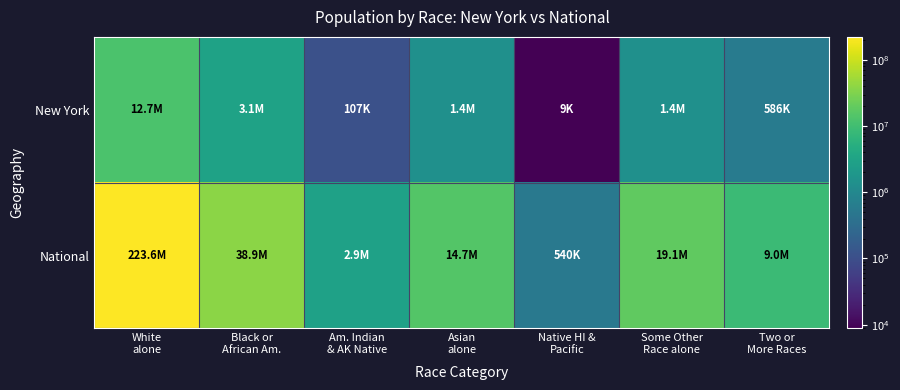

Which has a higher value, Native HI &
Pacific or Asian
alone?

Asian
alone